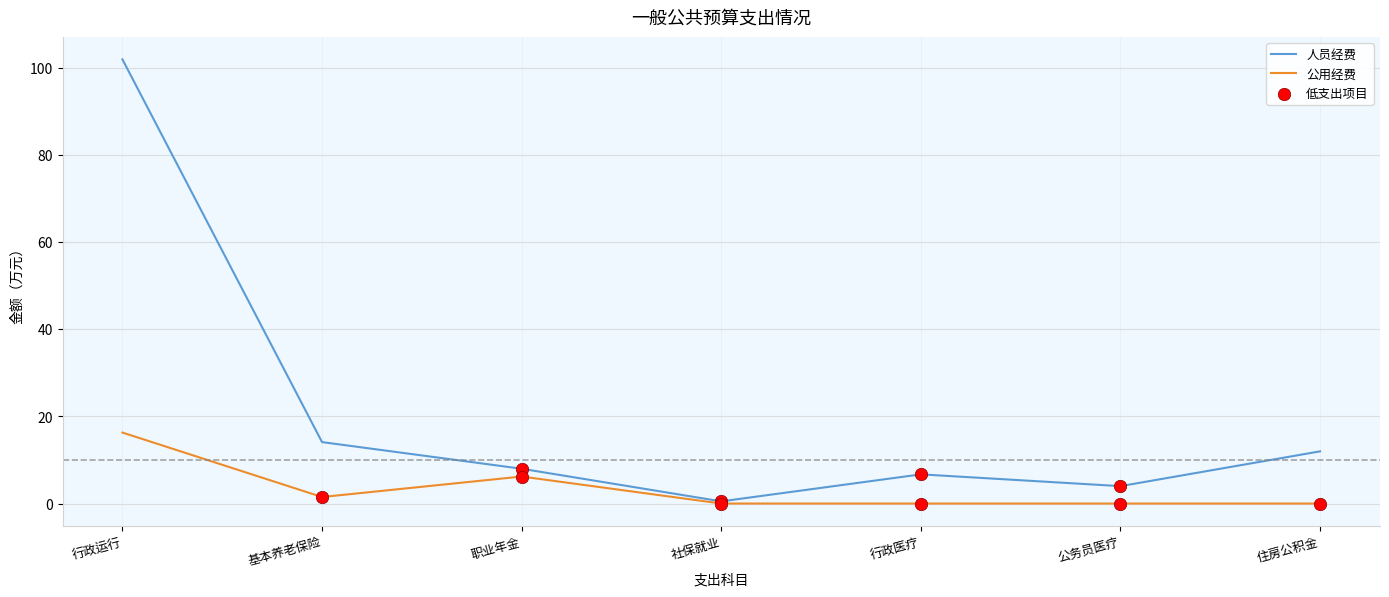

Between 行政运行 and 基本养老保险, which series saw the biggest shift?

人员经费